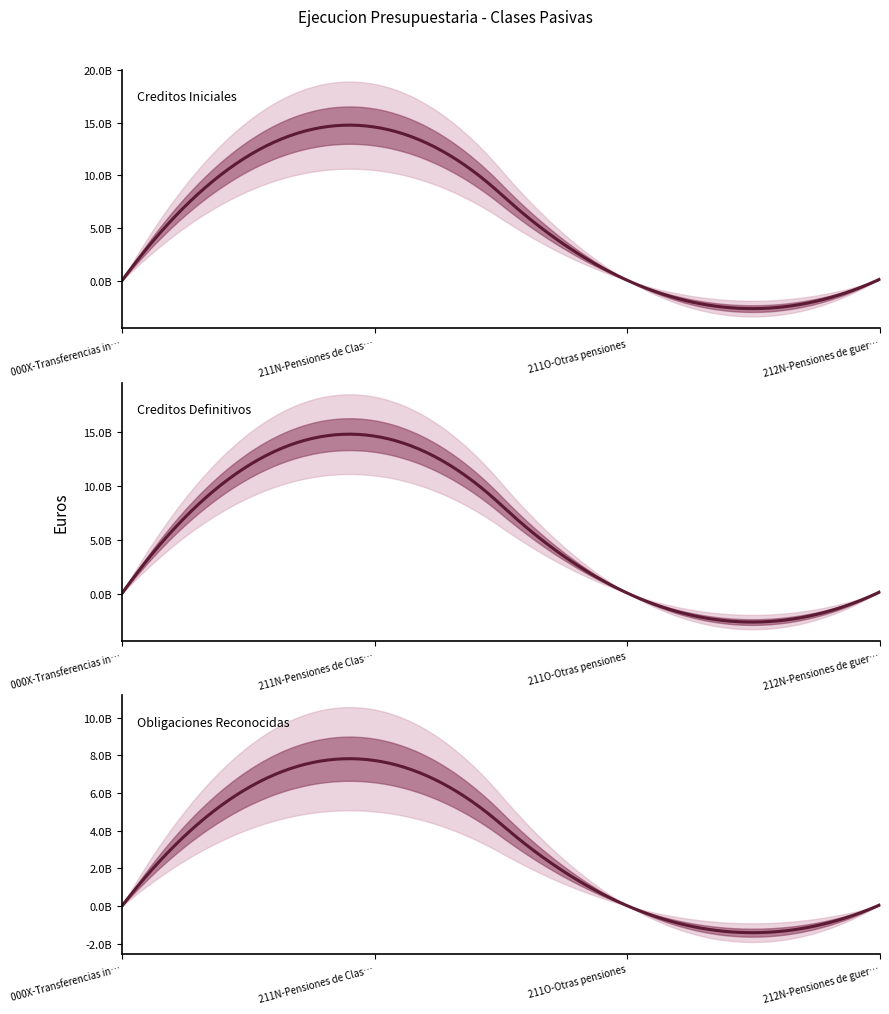

True or false: Creditos Definitivos and Obligaciones Reconocidas cross at least once.

False